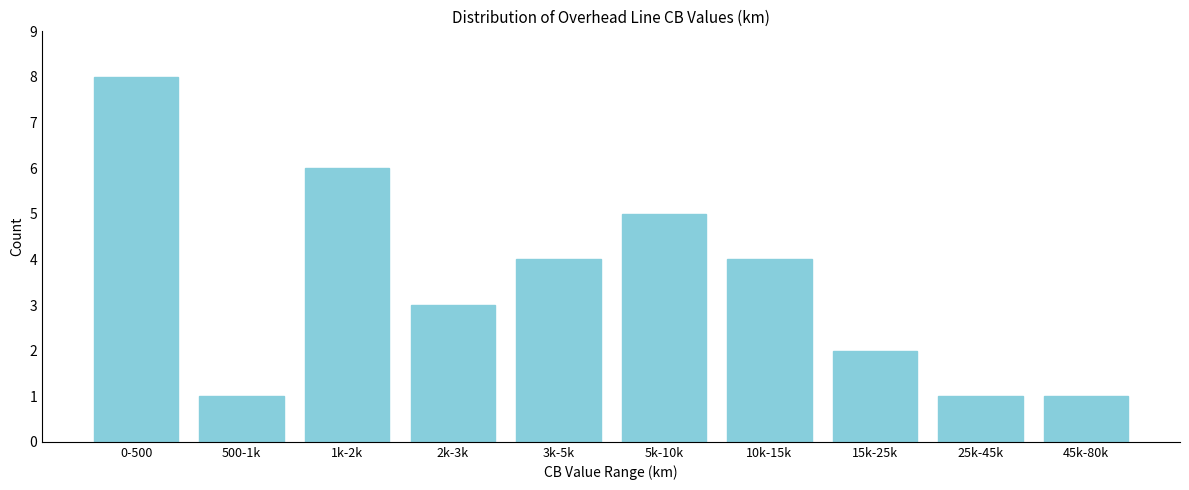

Reading left to right, list all the values displayed in this chart.

8	1	6	3	4	5	4	2	1	1